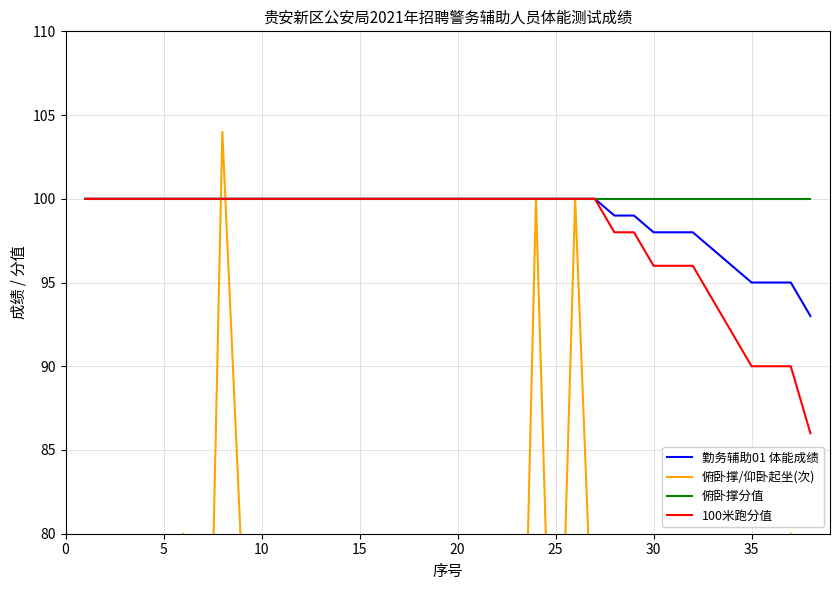

At how many categories does at least one series exceed 82?

38